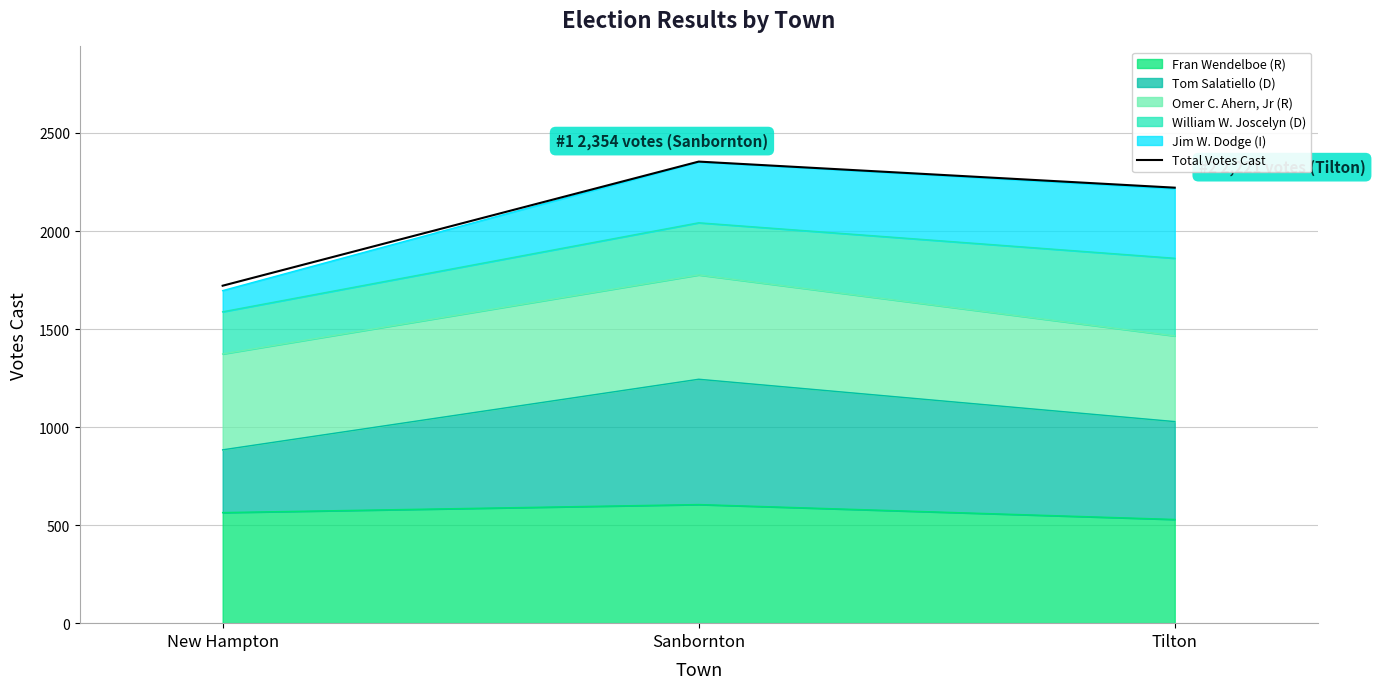

What is the minimum value shown in the chart?

1721